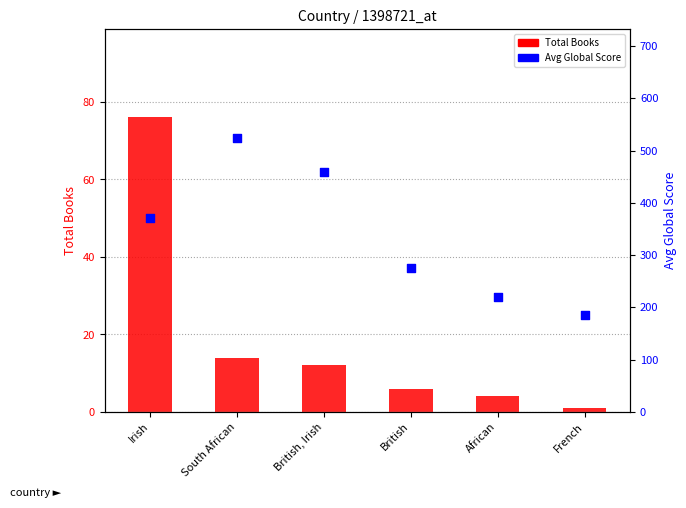

Is the value of Total Books at French greater than the value of Avg Global Score at Irish?

No